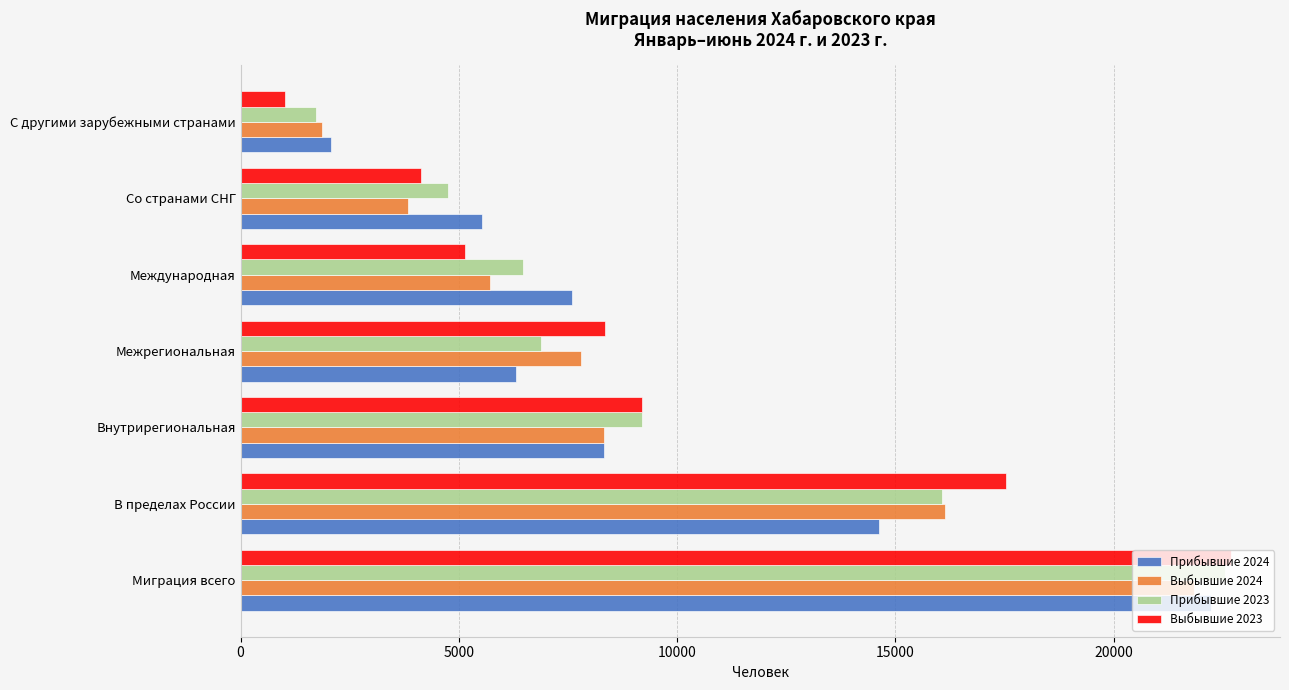

What is the total value across all series at С другими зарубежными странами?

6707